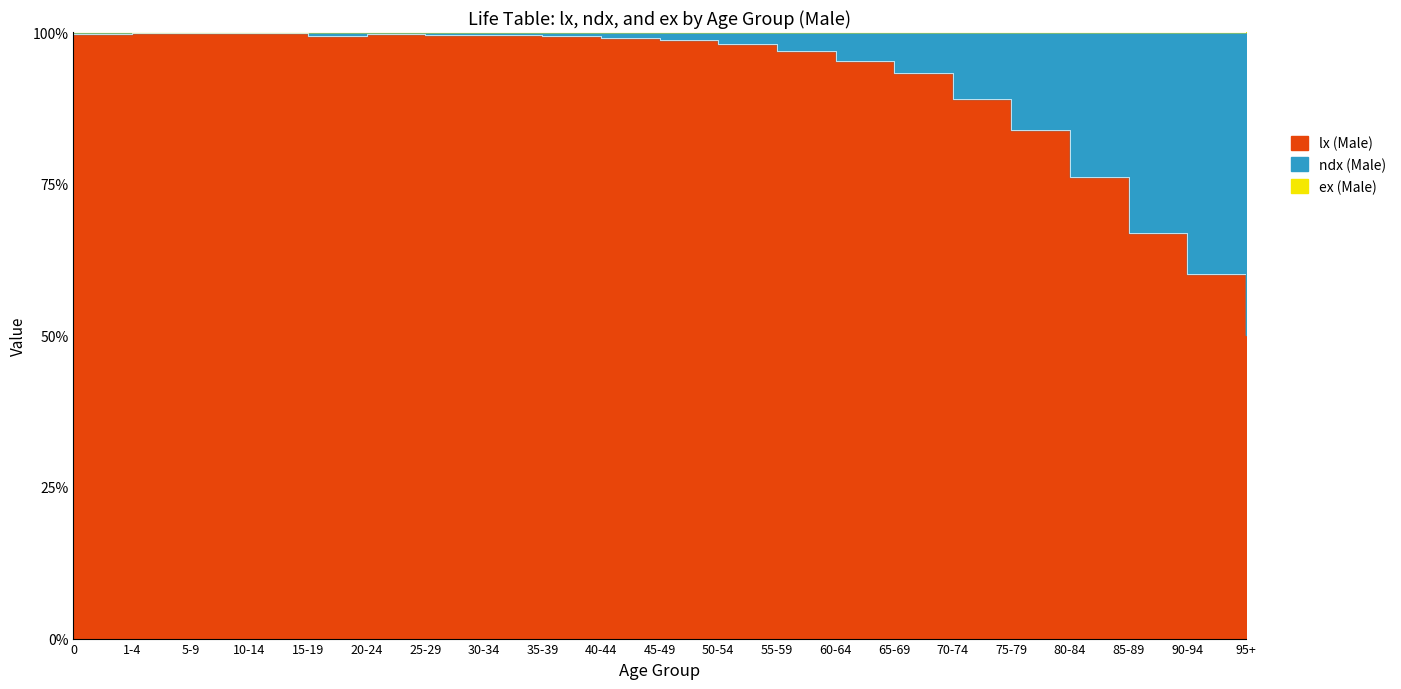

What is the greatest value displayed?

100.0